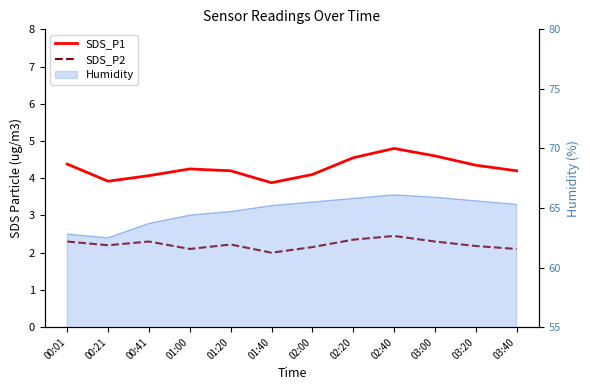

What is the highest value of the SDS_P2 series?

2.5